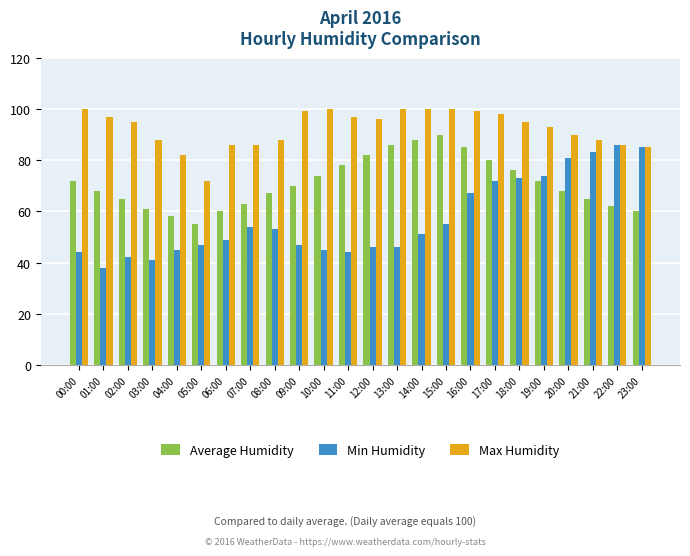

Does the chart contain any negative values?

No